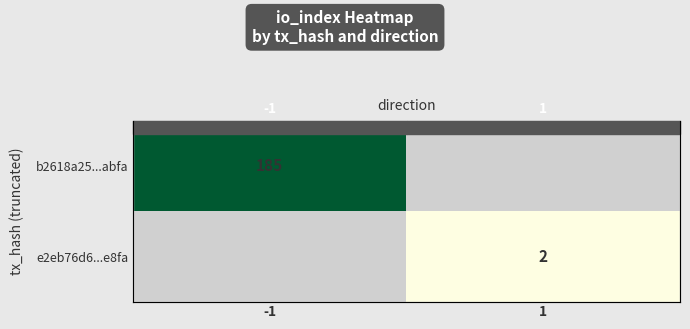

How many values in b2618a25...abfa are above zero?

1